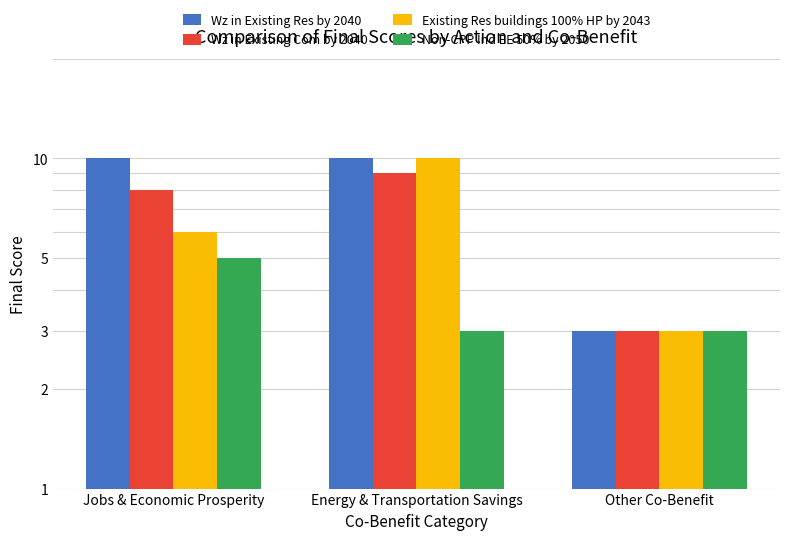

At which label is Existing Res buildings 100% HP by 2043 closest to 6?

Jobs & Economic Prosperity